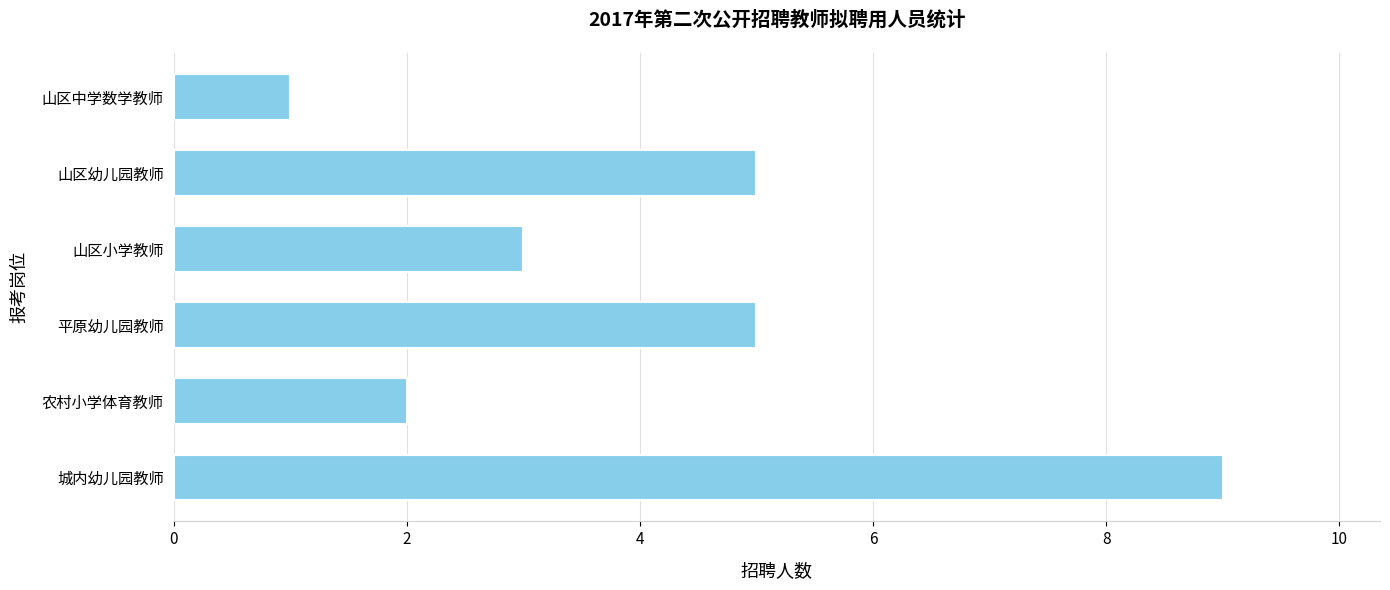

The value at 山区小学教师 is 3. True or false?

True